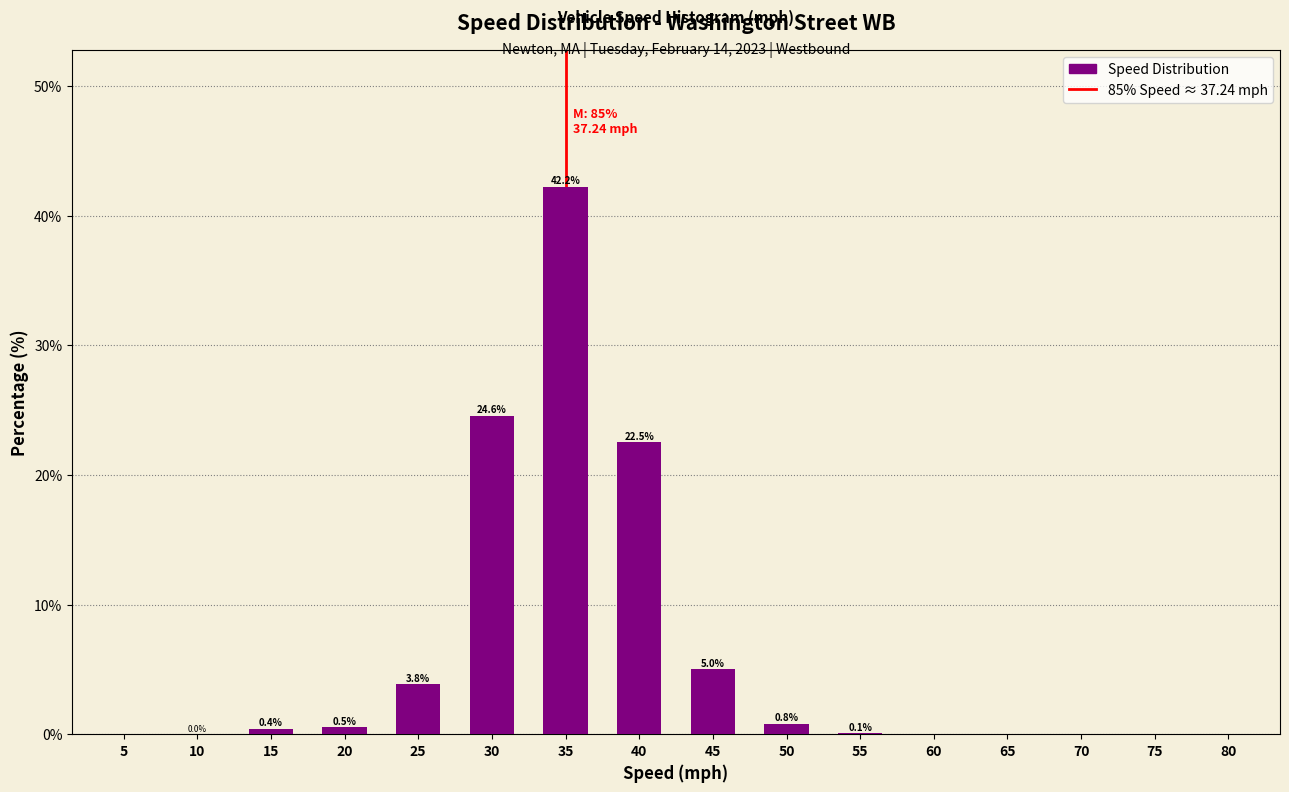

True or false: the data shows 42.2 at 35.

True